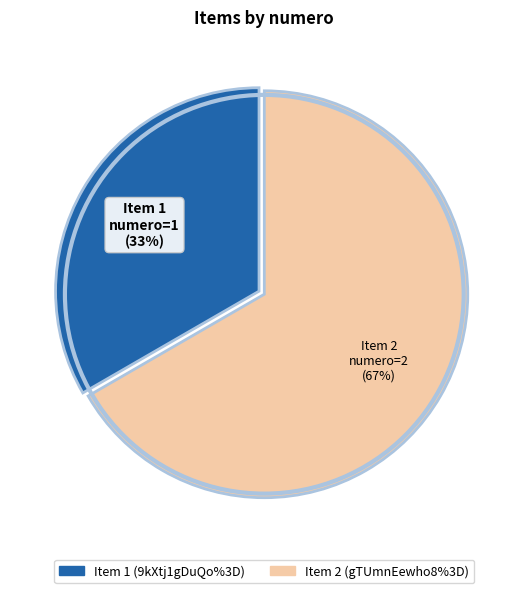

Is there a majority slice in this chart?

Yes